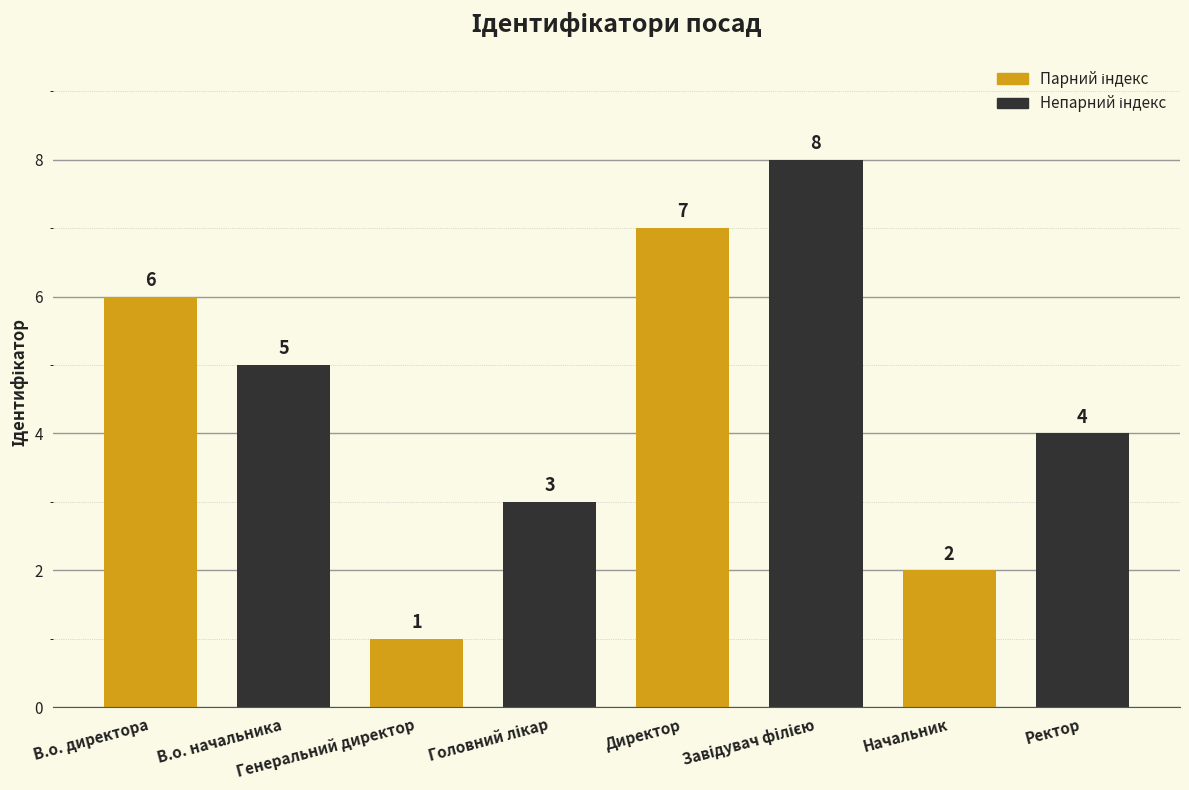

True or false: the data shows 1 at Ректор.

False